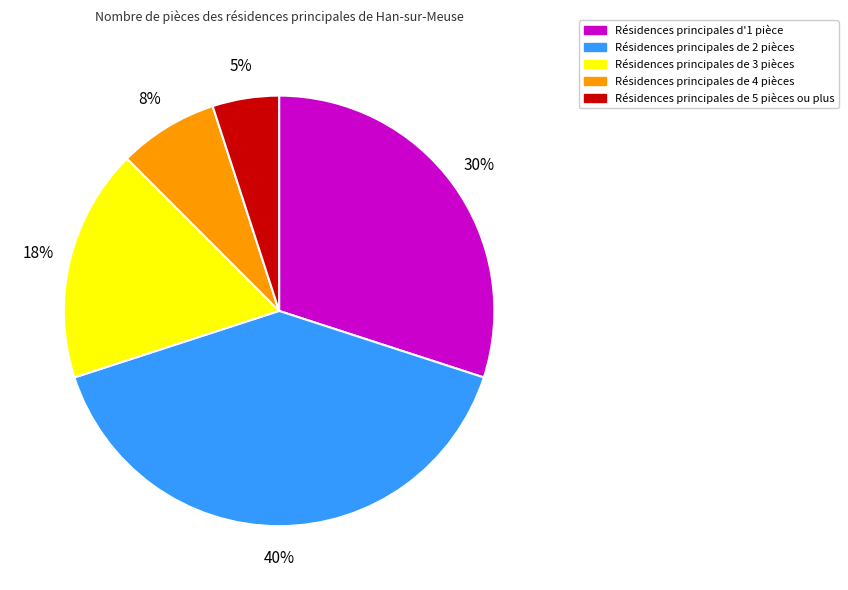

Is there a majority slice in this chart?

No